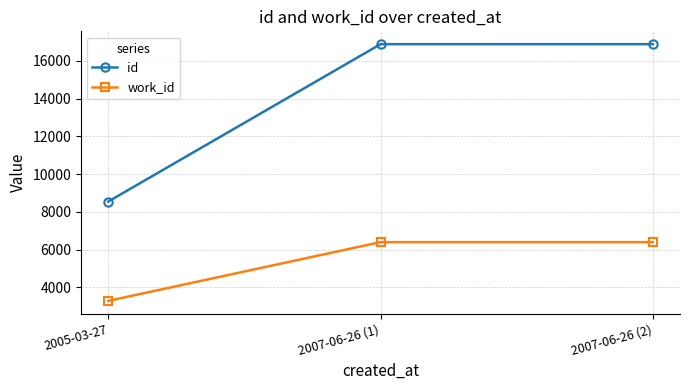

What is the approximate value of work_id at 2007-06-26 (1)?

6396